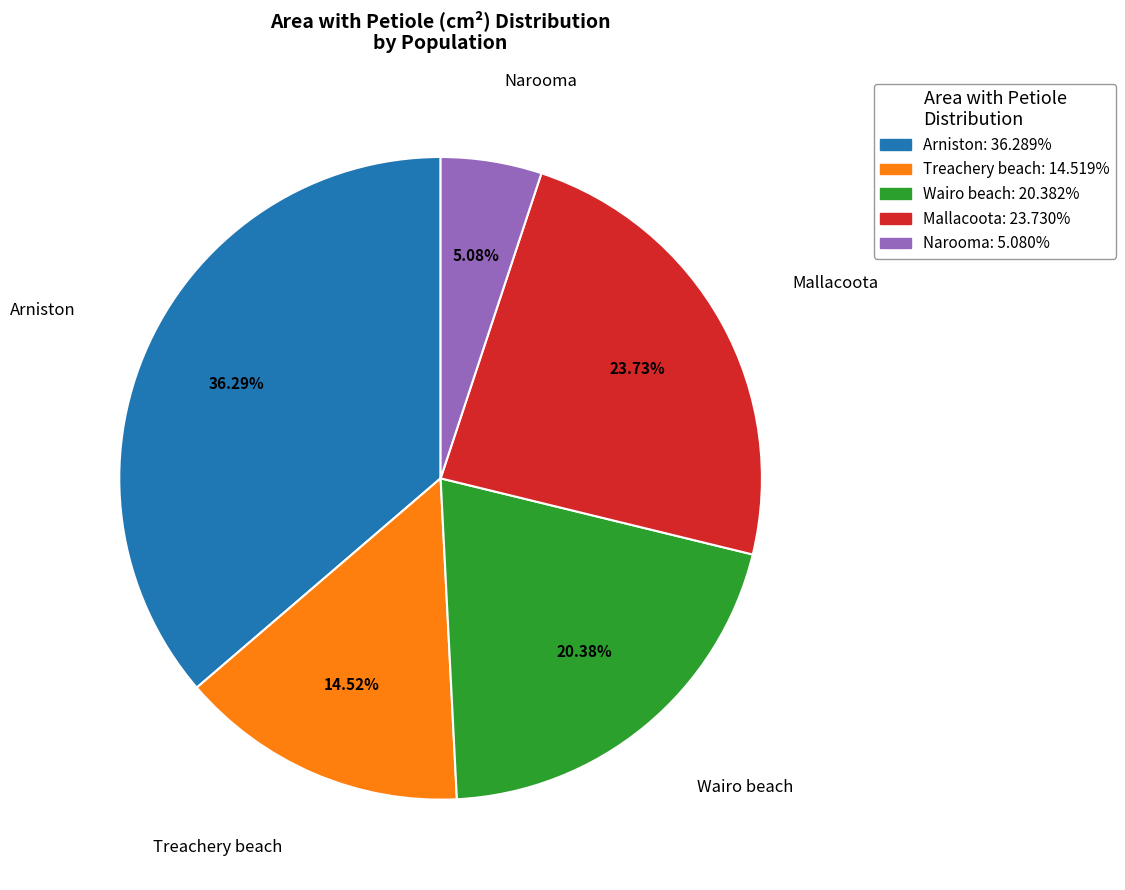

What is the ratio of the value at Arniston: 36.289% to the value at Mallacoota: 23.730%?

1.5